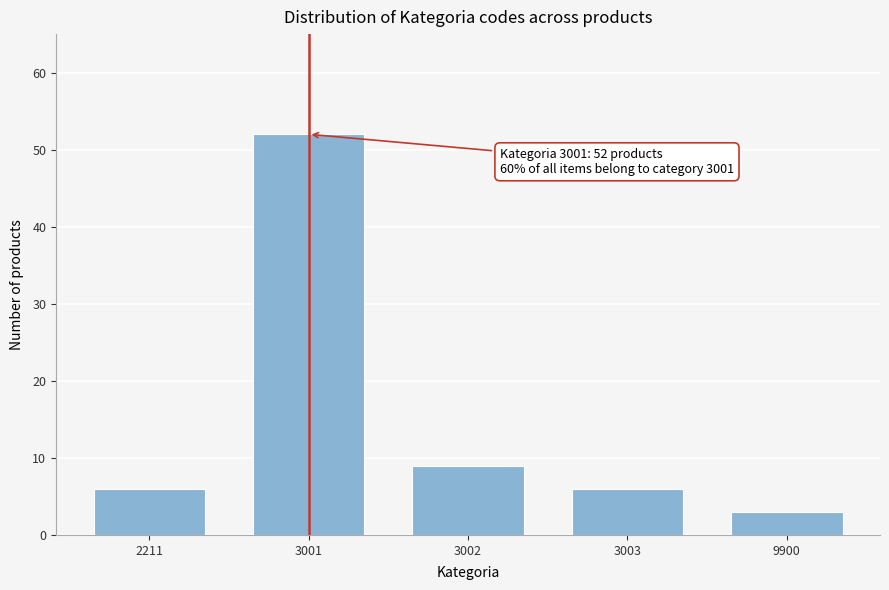

Reading left to right, list all the values displayed in this chart.

6	52	9	6	3